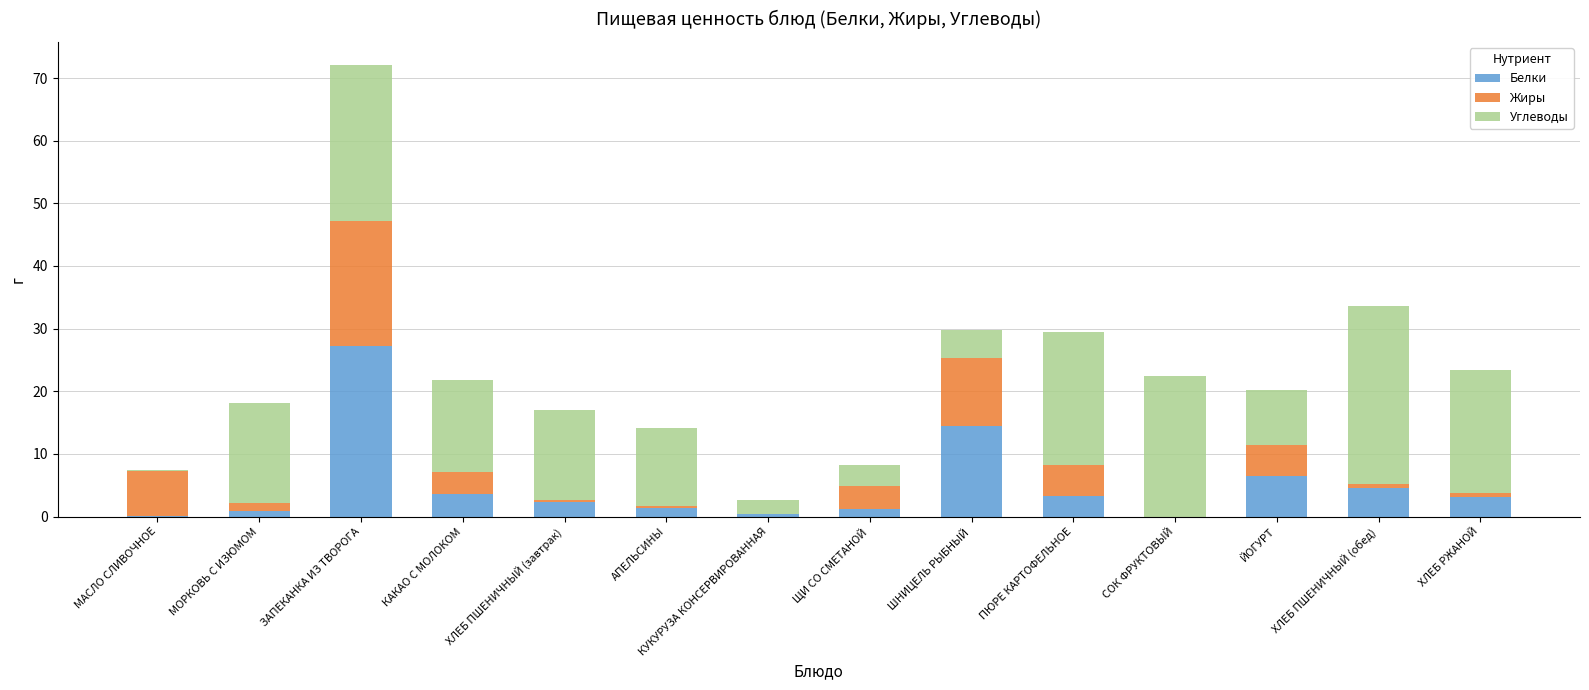

What is the total value across all series at КАКАО С МОЛОКОМ?

21.8